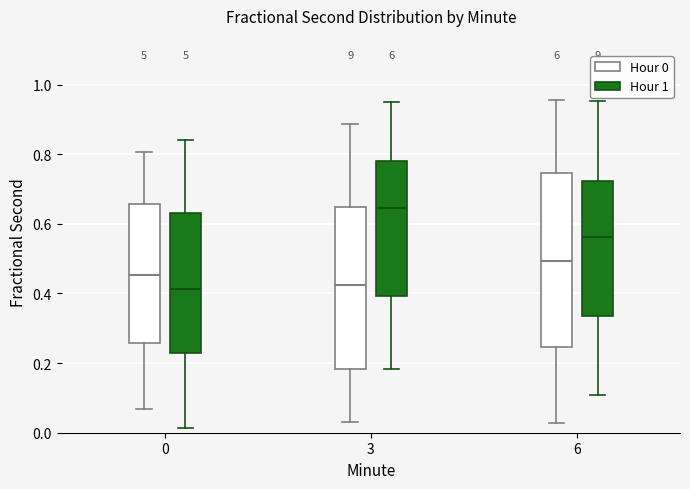

Which box is the tallest, from its lower edge to its upper edge?

6 (Hour 0)